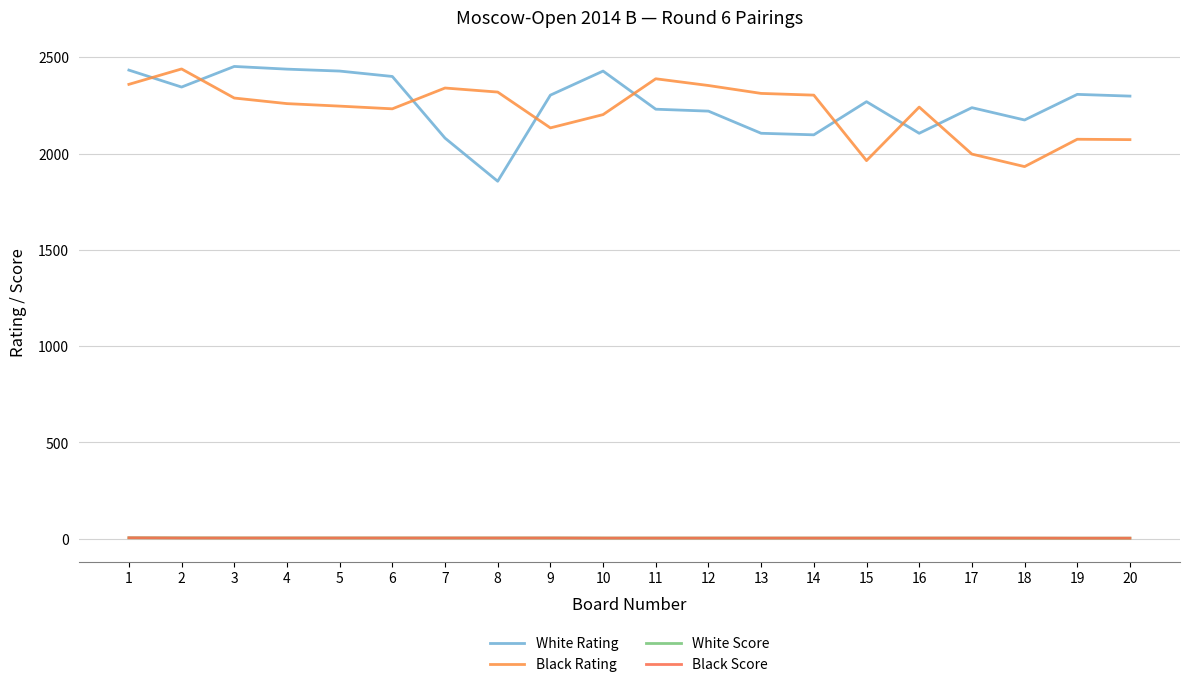

Where is Black Rating nearest to the value 2185?

10